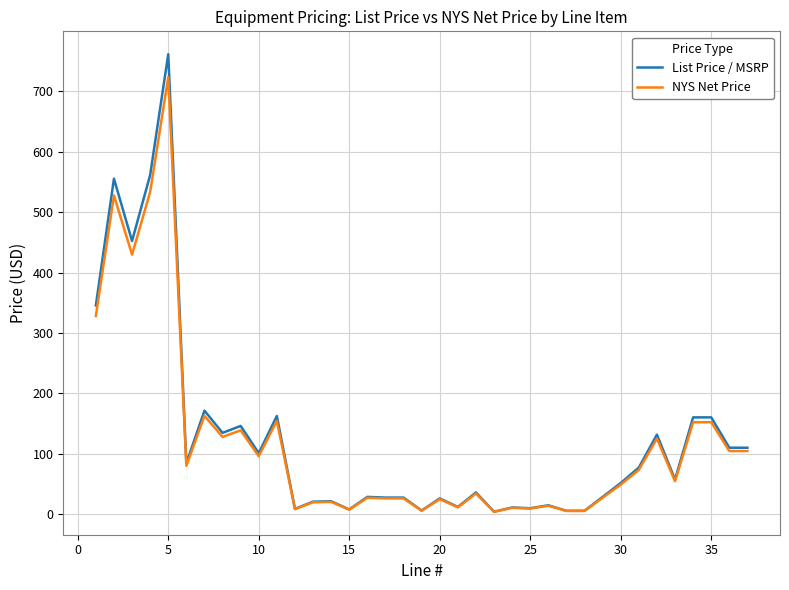

List the series in order of their peak value, lowest first.

NYS Net Price, List Price / MSRP